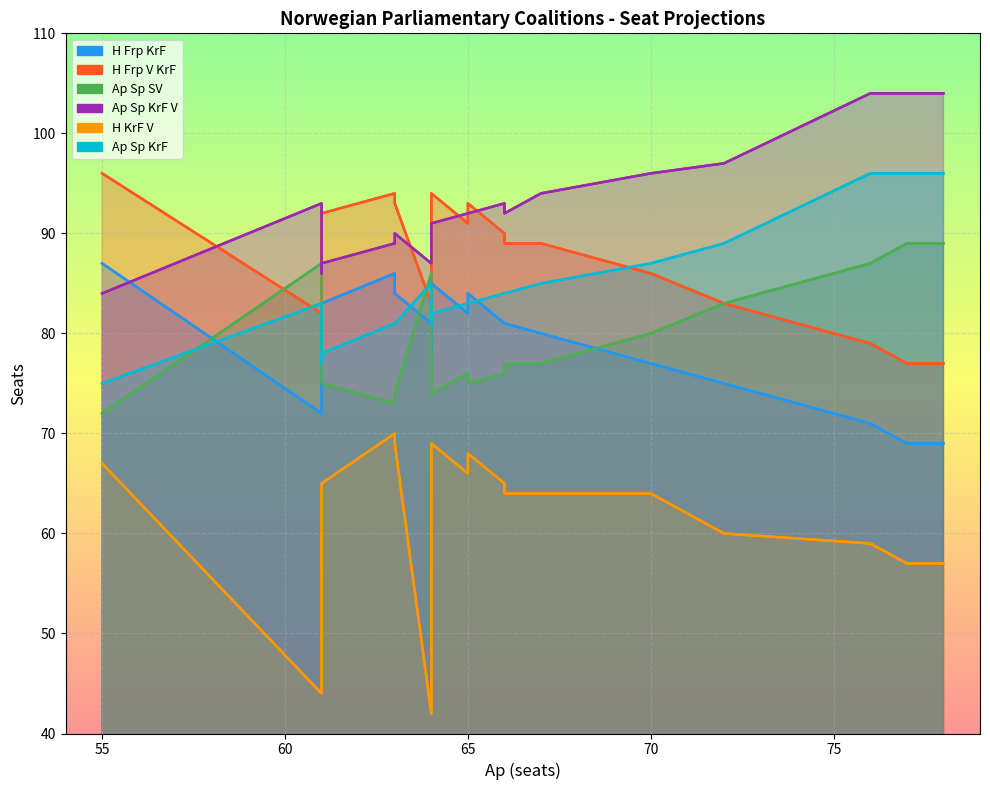

What is the smallest value displayed?

42